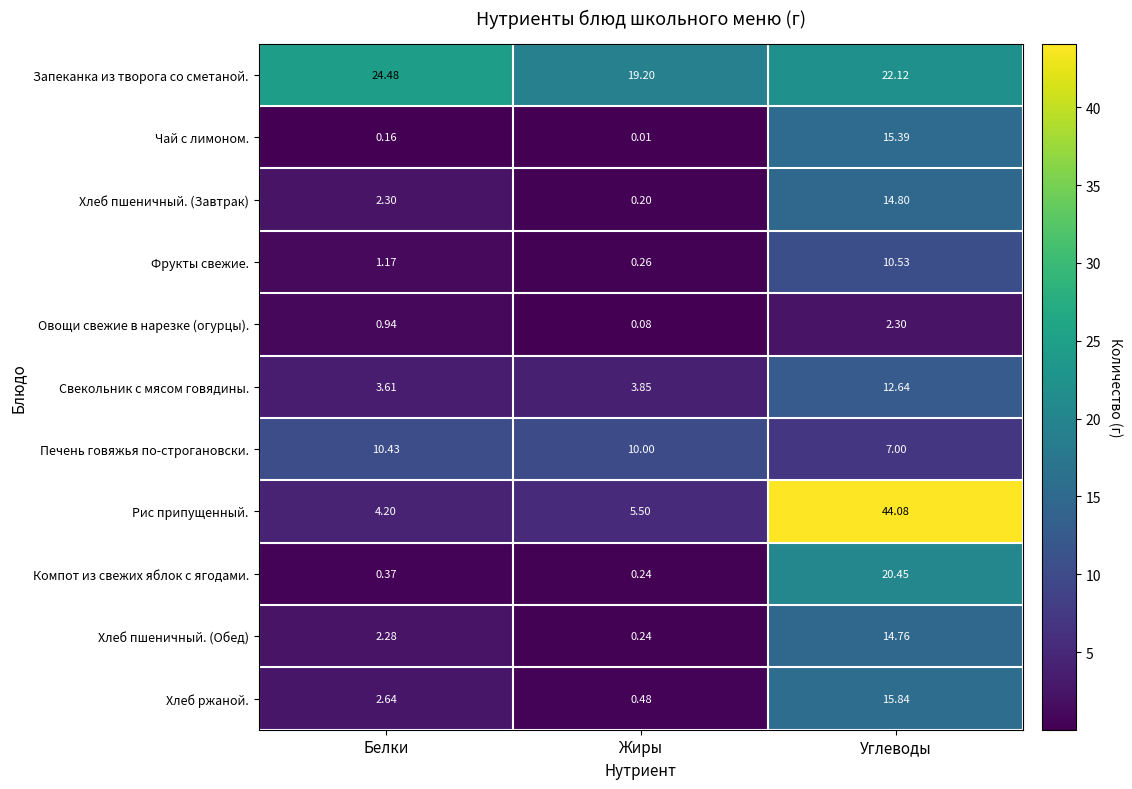

At Белки, list the series in order from smallest to largest.

Чай с лимоном., Компот из свежих яблок с ягодами., Овощи свежие в нарезке (огурцы)., Фрукты свежие., Хлеб пшеничный. (Обед), Хлеб пшеничный. (Завтрак), Хлеб ржаной., Свекольник с мясом говядины., Рис припущенный., Печень говяжья по-строгановски., Запеканка из творога со сметаной.